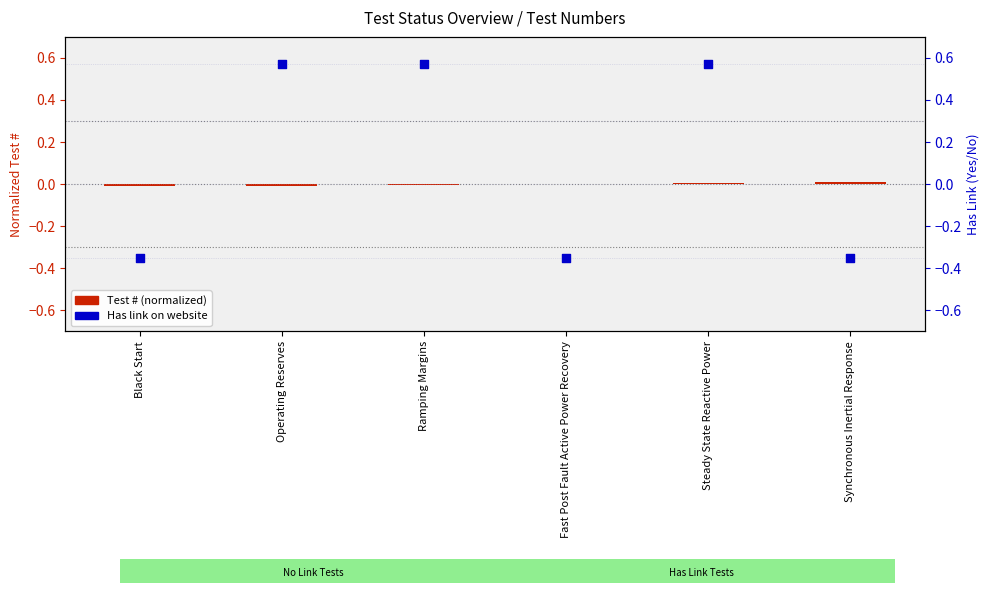

What is the total value across all series at Synchronous Inertial Response?

-0.3